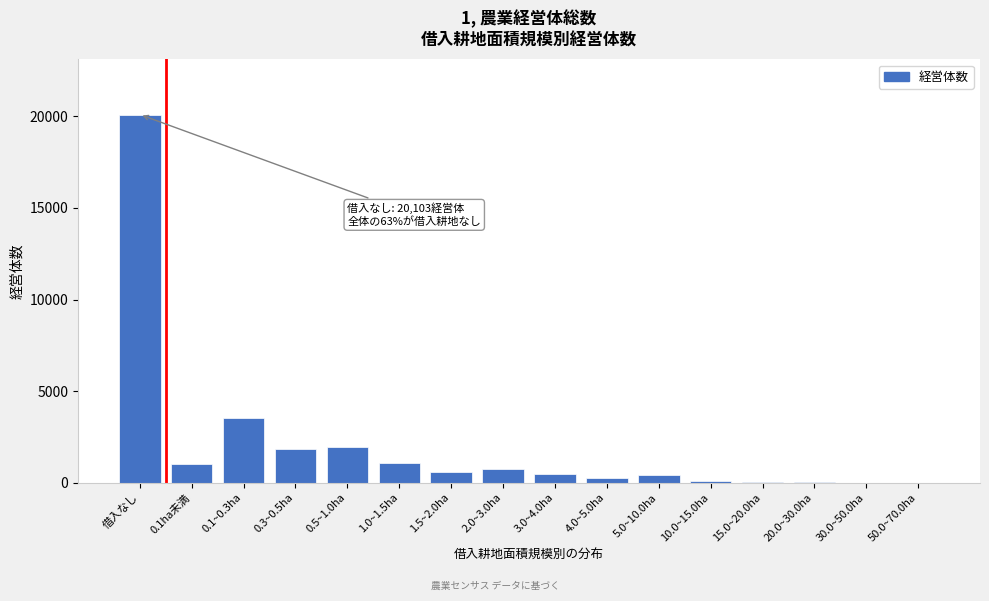

At which label is the value closest to 10051?

0.1~0.3ha